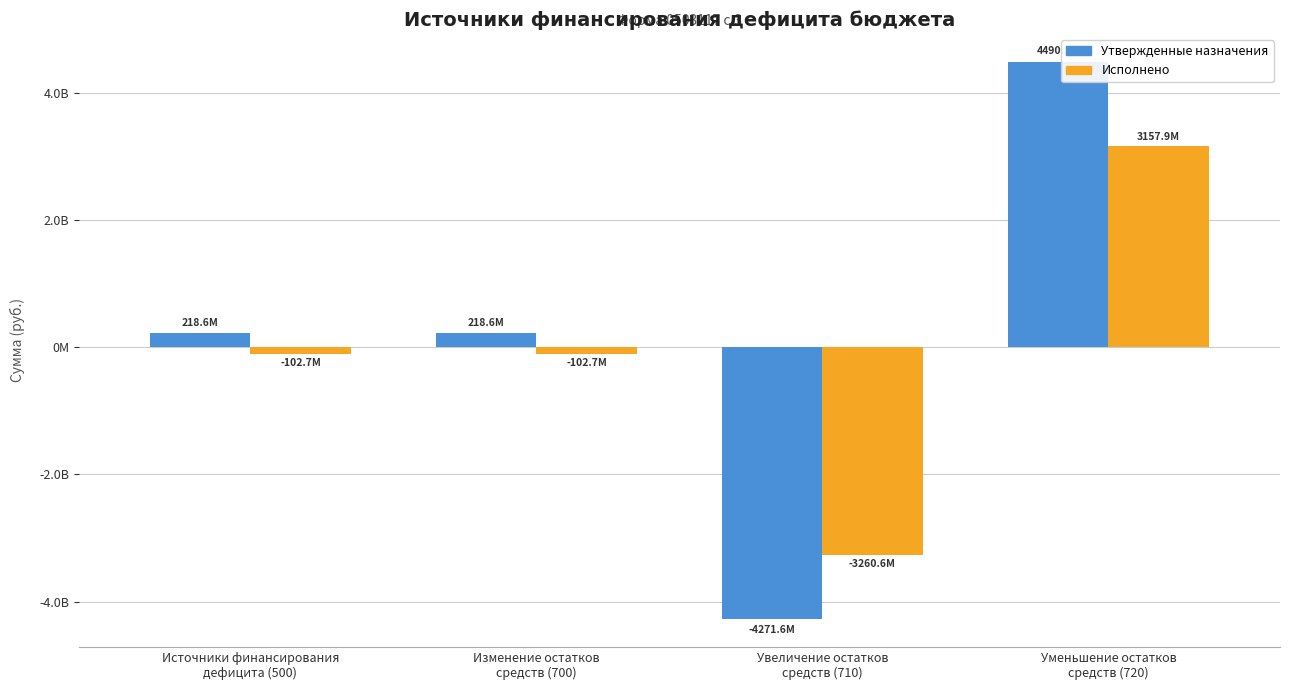

What is the minimum value shown in the chart?

-4271574954.0